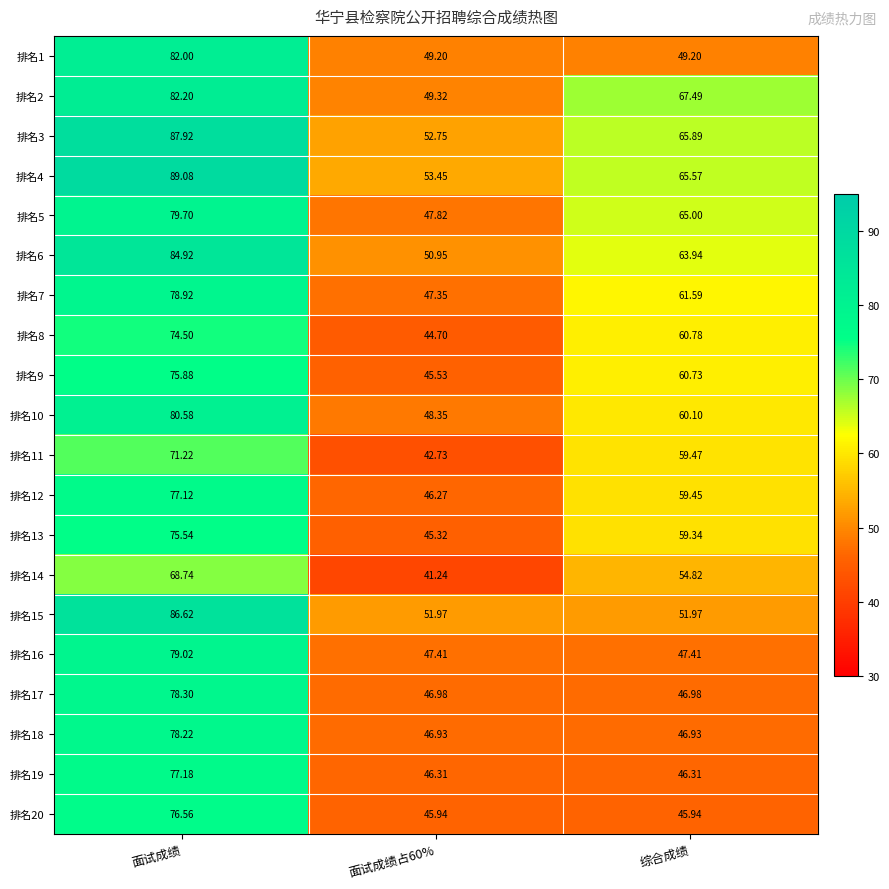

What is the smallest value displayed?

41.2